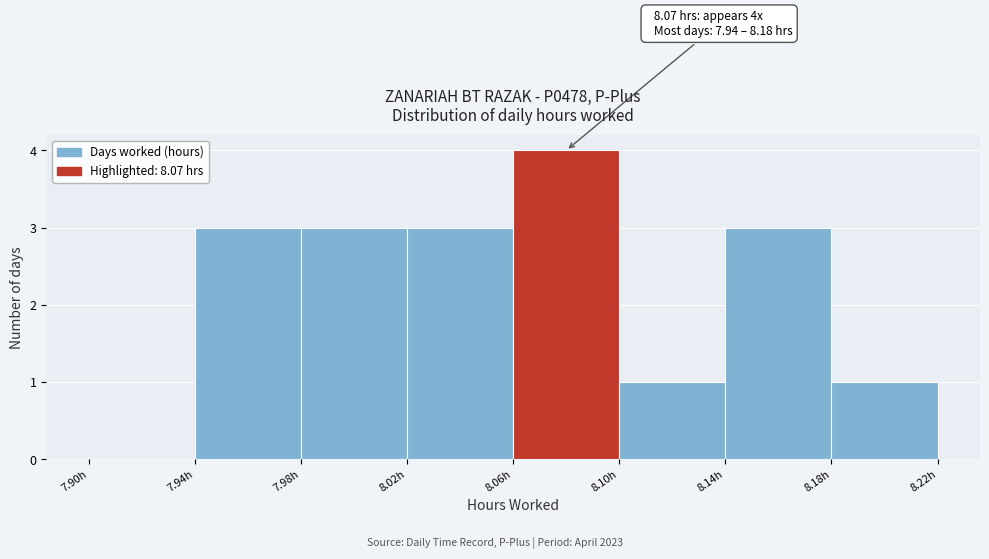

Over which range of the x-axis is the bar tallest?

8.06 to 8.10